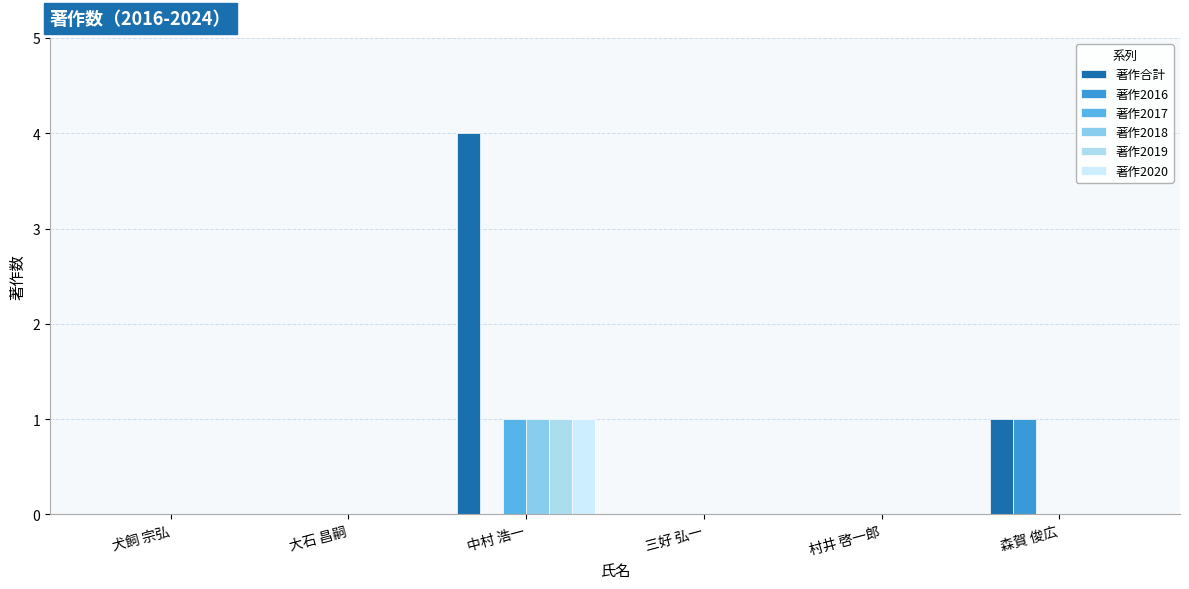

At which label is 著作2019 closest to 0?

犬飼 宗弘